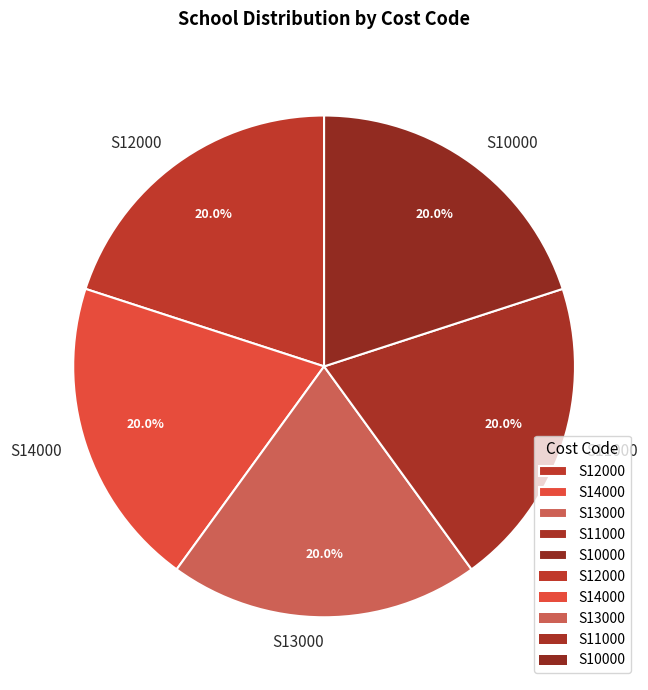

Combined, what portion of the pie is S10000 and S12000?

40.0%